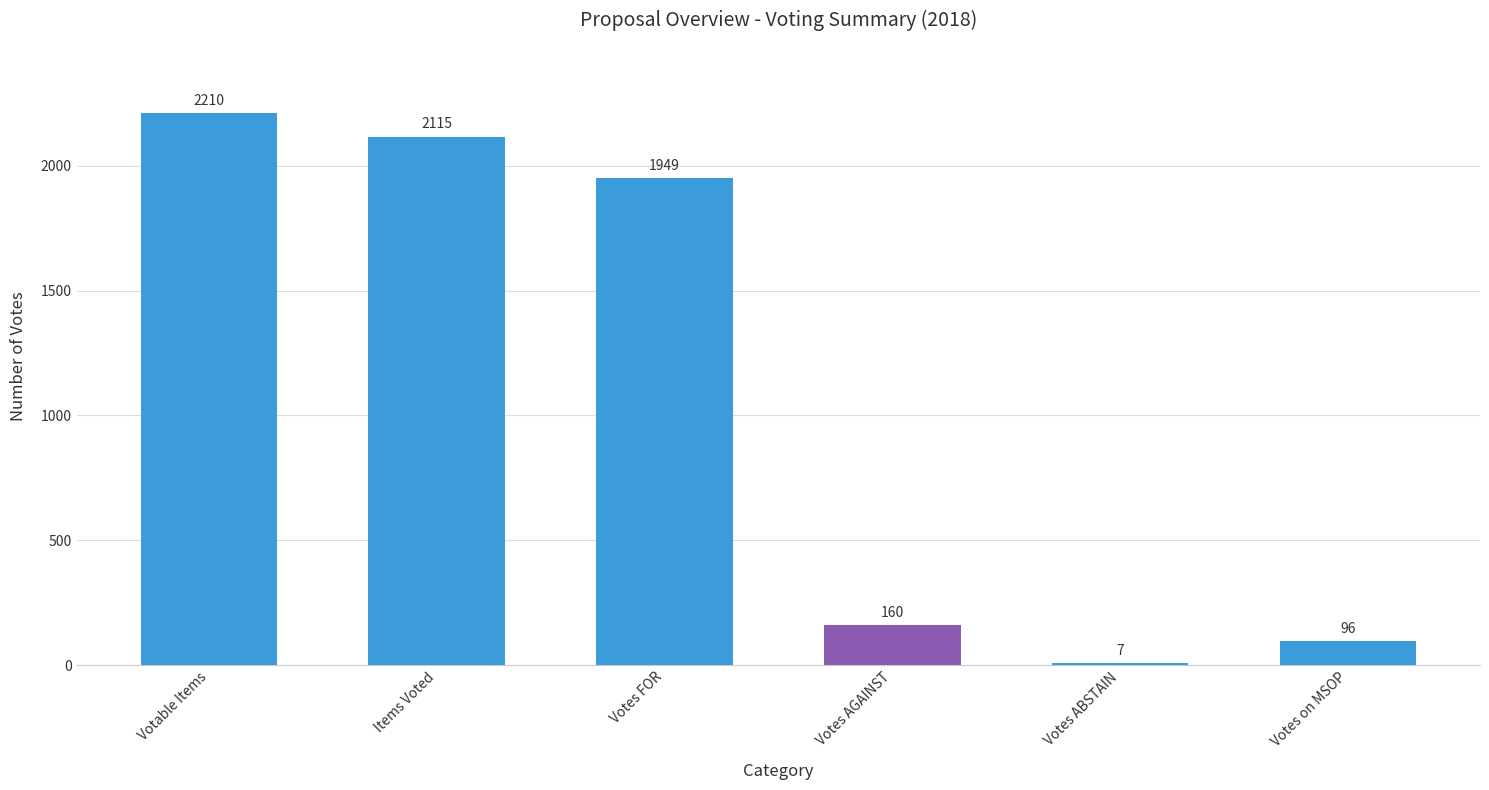

At which label is the value closest to 1108?

Votes FOR